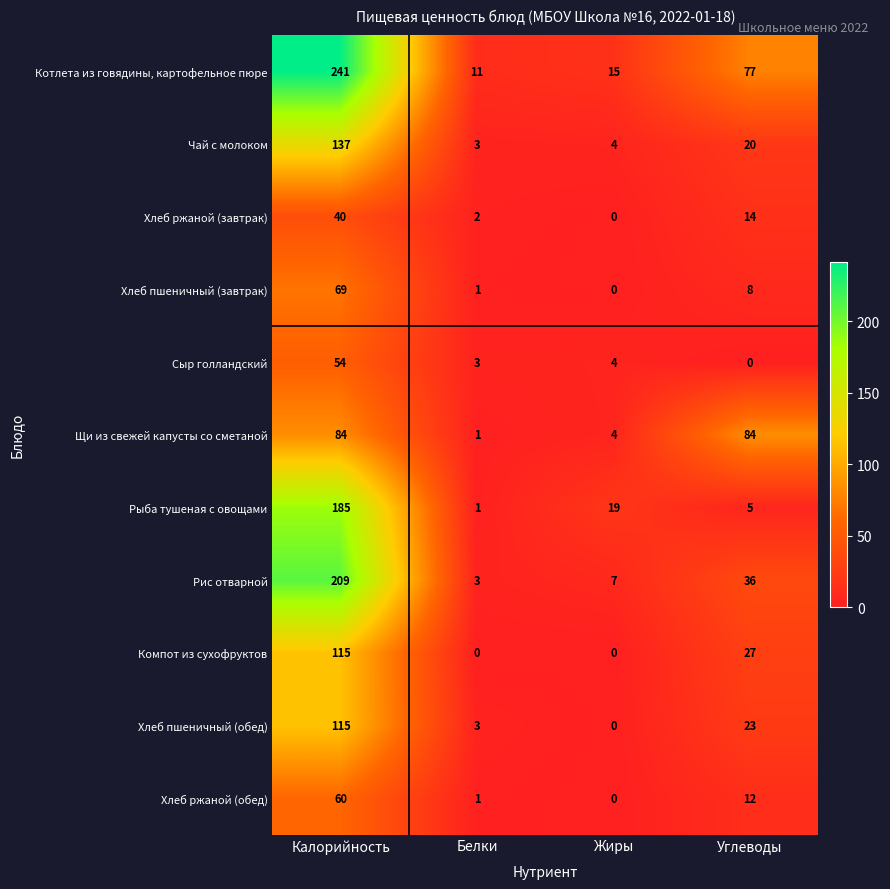

What is the sum of the Хлеб пшеничный (завтрак) values at Углеводы and Белки?

9